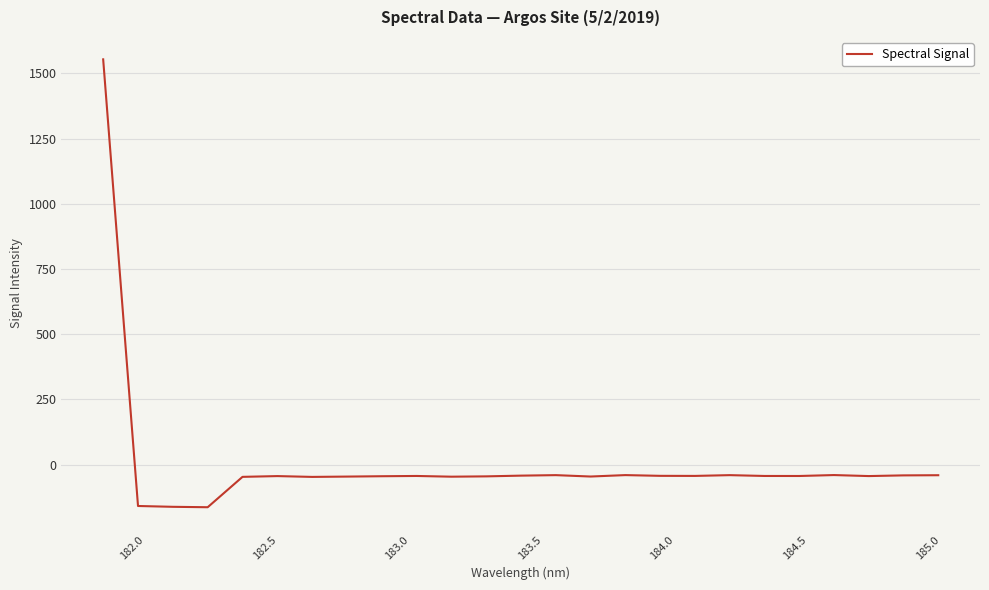

What is the smallest value displayed?

-163.4